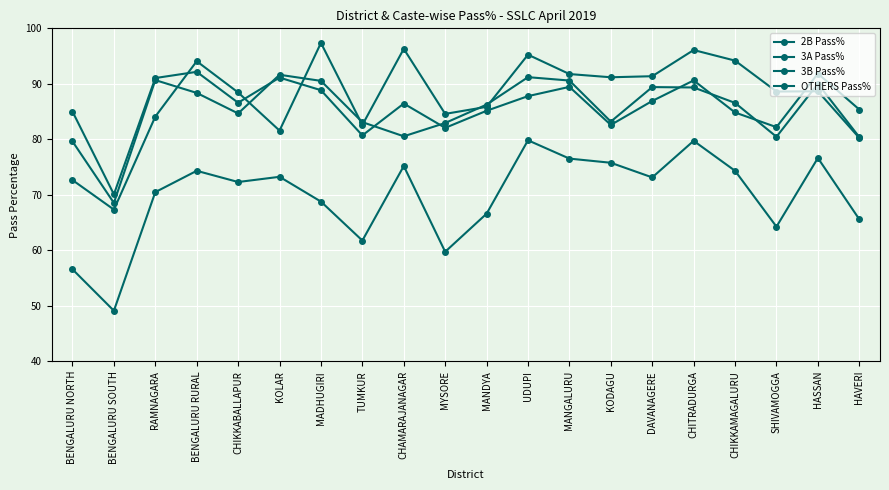

Which category has the highest value across all series?

MADHUGIRI